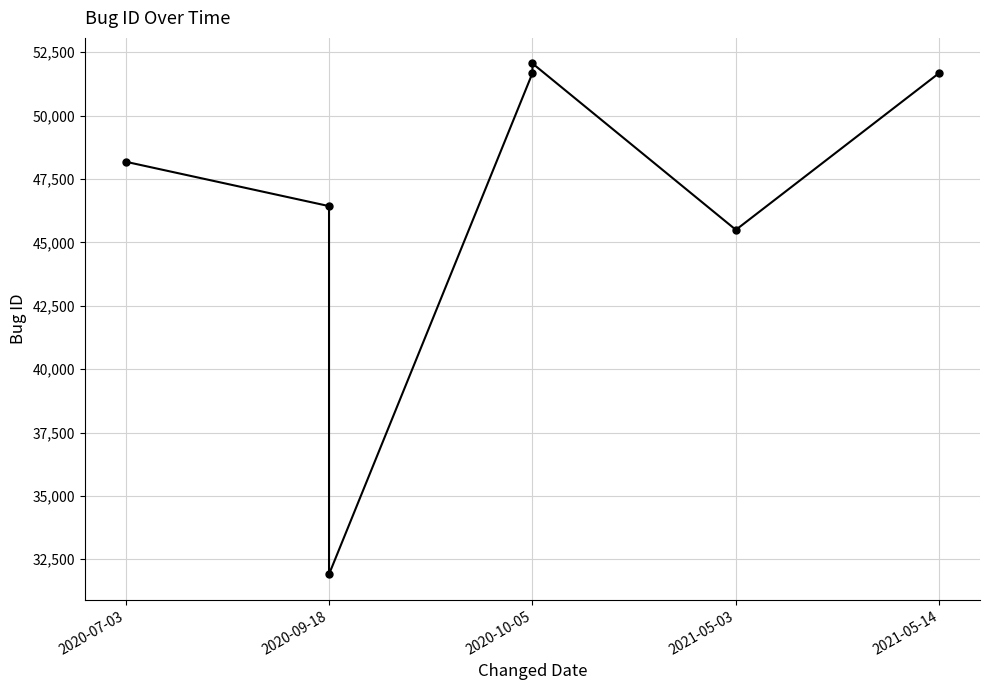

True or false: the data shows 14068 at 2021-05-03.

False